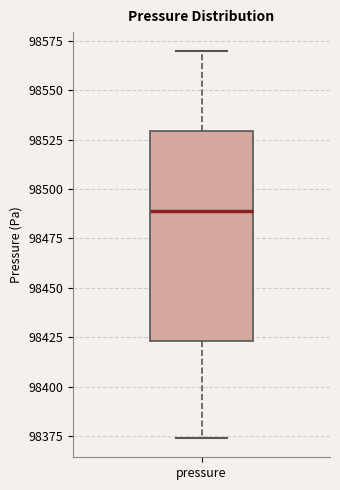

Where does the upper whisker of the box for pressure end on the y-axis? The values are not printed on the chart, so give them approximately, as read against the axis.

98570